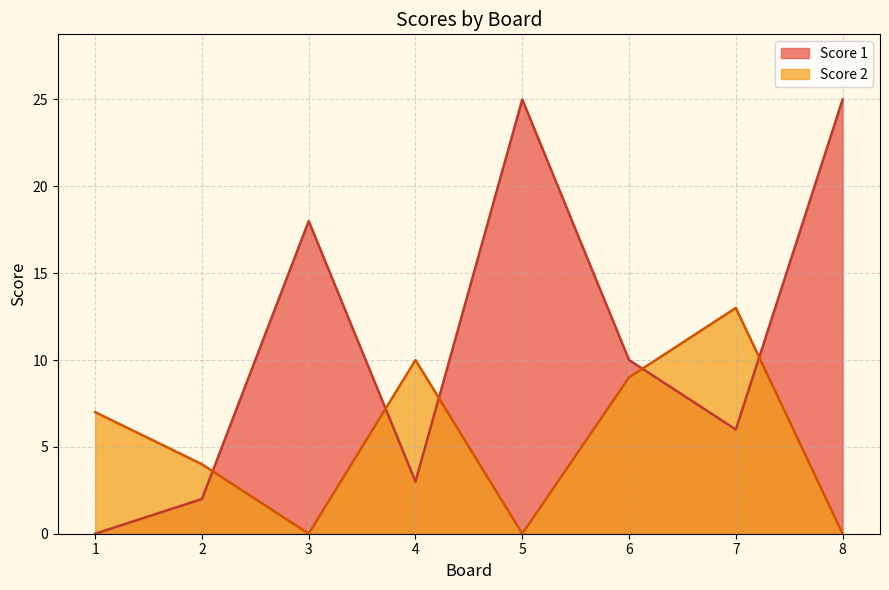

Reading left to right, transcribe all the data shown in this chart.

Score 1: 1=0	2=2	3=18	4=3	5=25	6=10	7=6	8=25
Score 2: 1=7	2=4	3=0	4=10	5=0	6=9	7=13	8=0